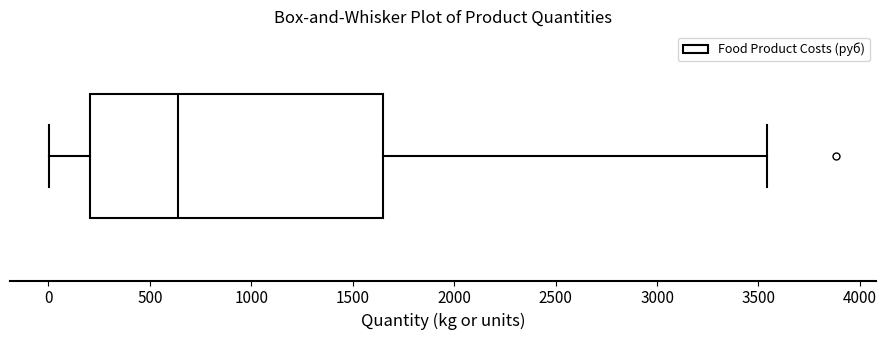

Transcribe this box plot: give where the median line is, the range the box spans, and where the two whiskers end, as read against the x-axis. The values are not printed on the chart, so give them approximately, as read against the axis.

median 650, box 200 to 1650, whiskers 0 to 3550